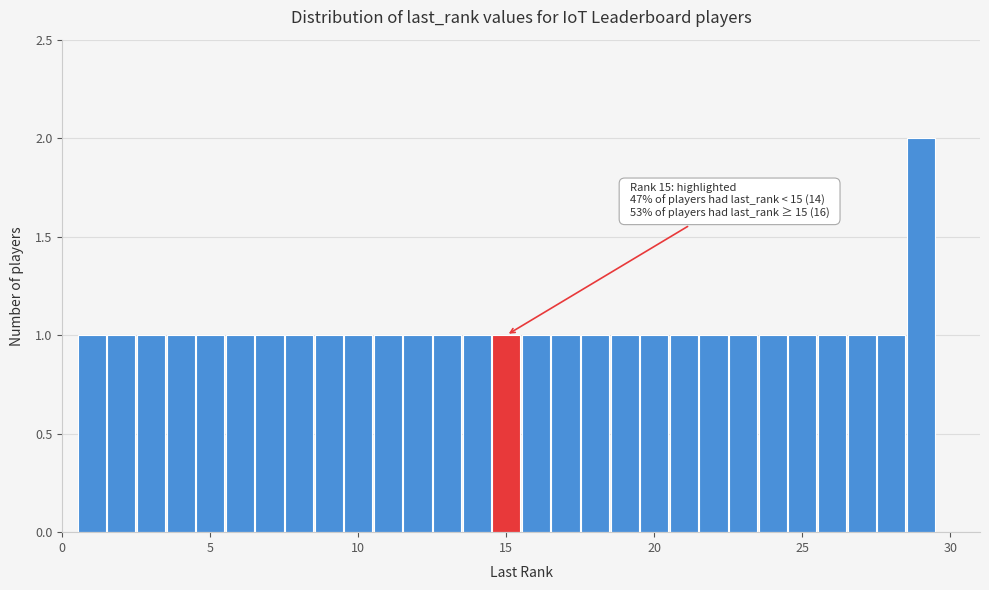

Read against the x-axis, roughly where is the centre of the tallest bar?

29.0